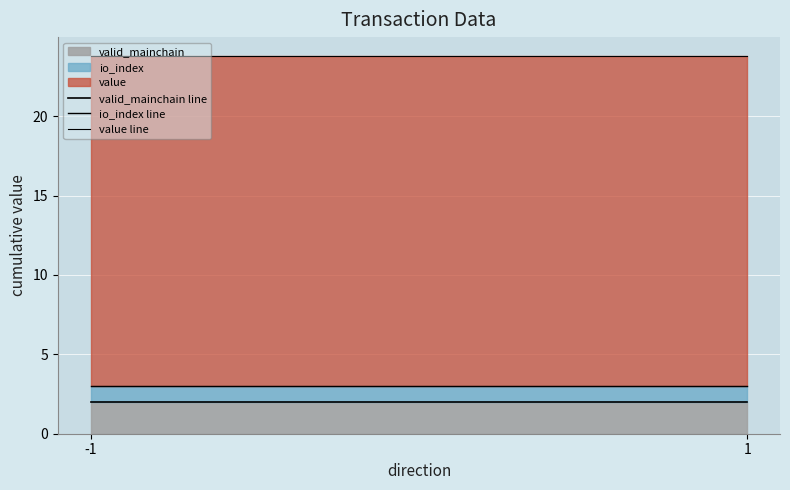

Which series has the largest total across all categories?

value line